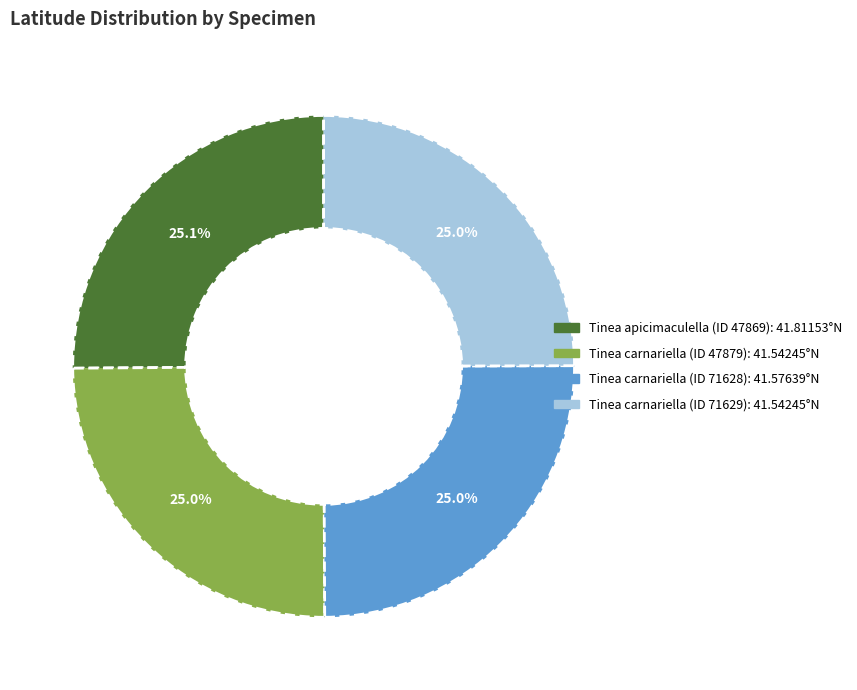

Is there a majority slice in this chart?

No